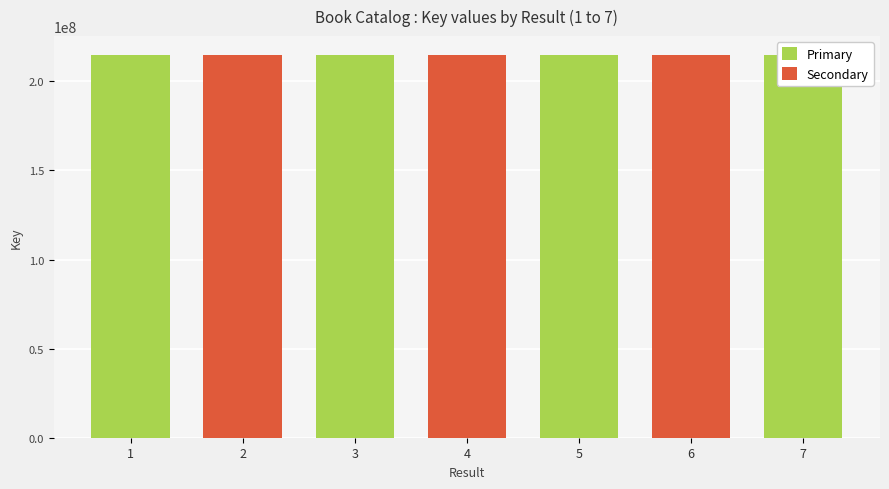

Which category has the highest value in the Primary series?

5